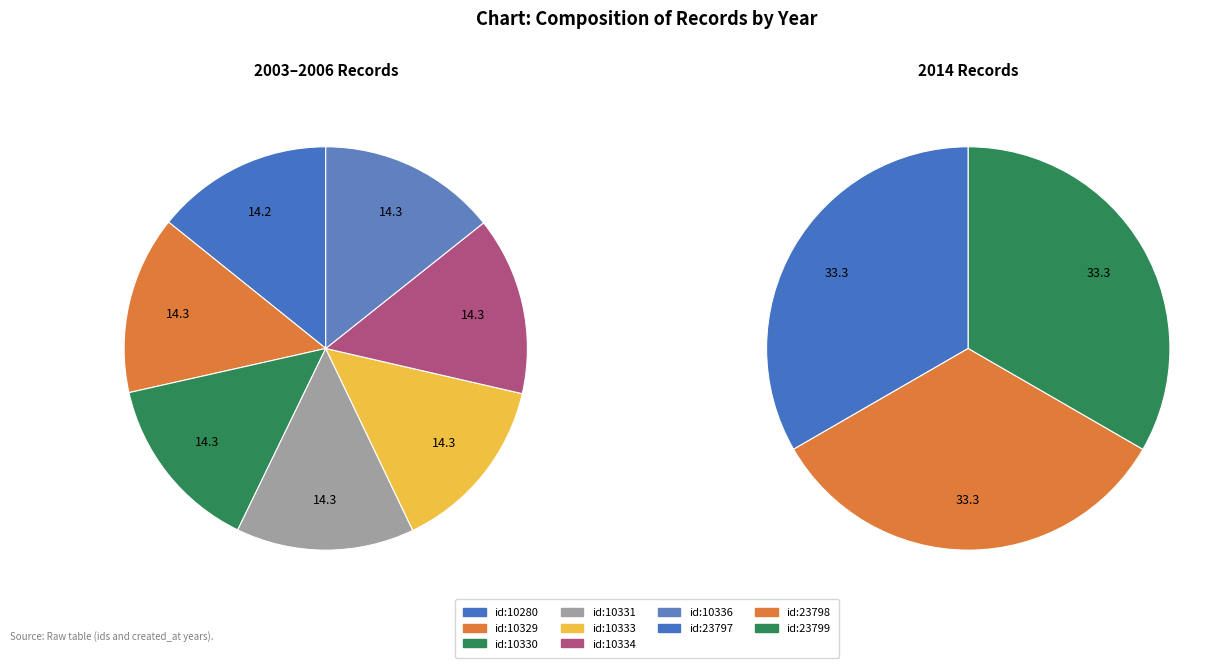

What is the largest slice in the pie chart?

2014-04-25 (23799)